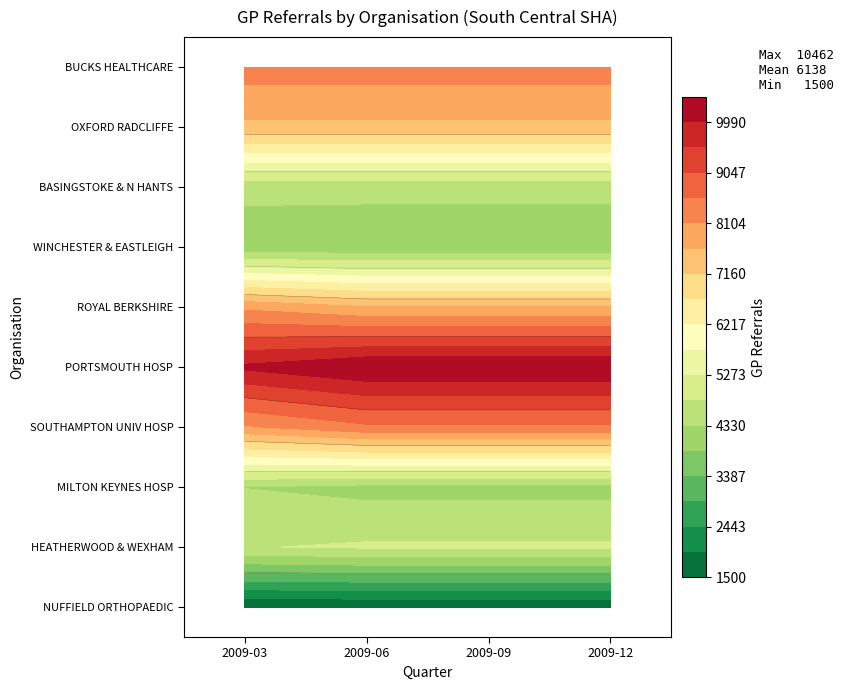

How many series are shown in this chart?

10